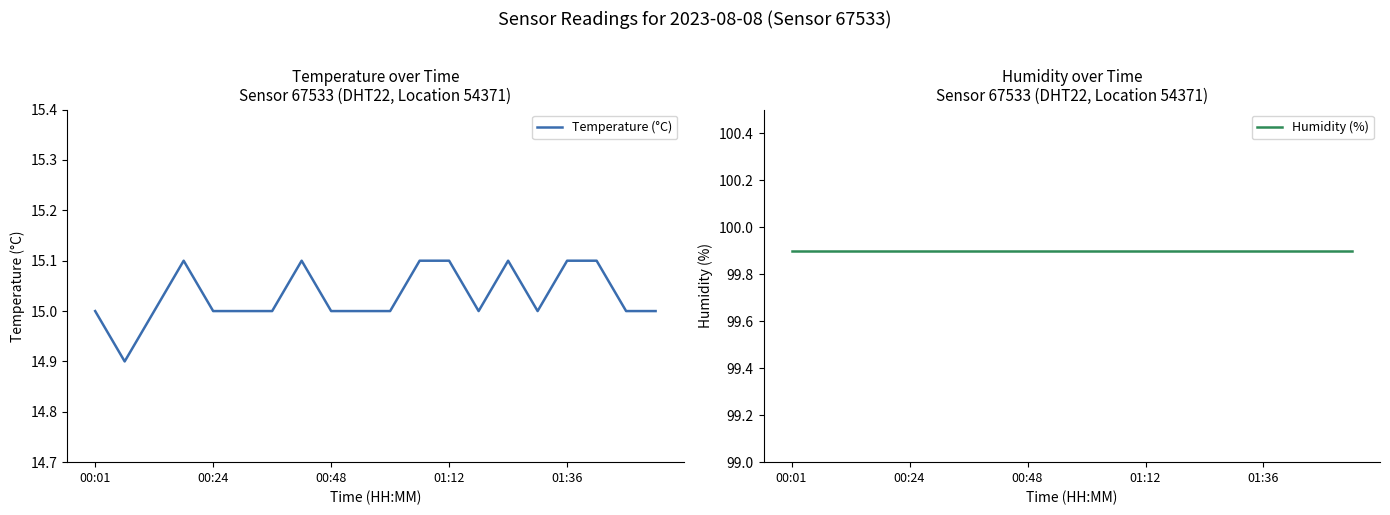

How many lines are shown in the chart?

2